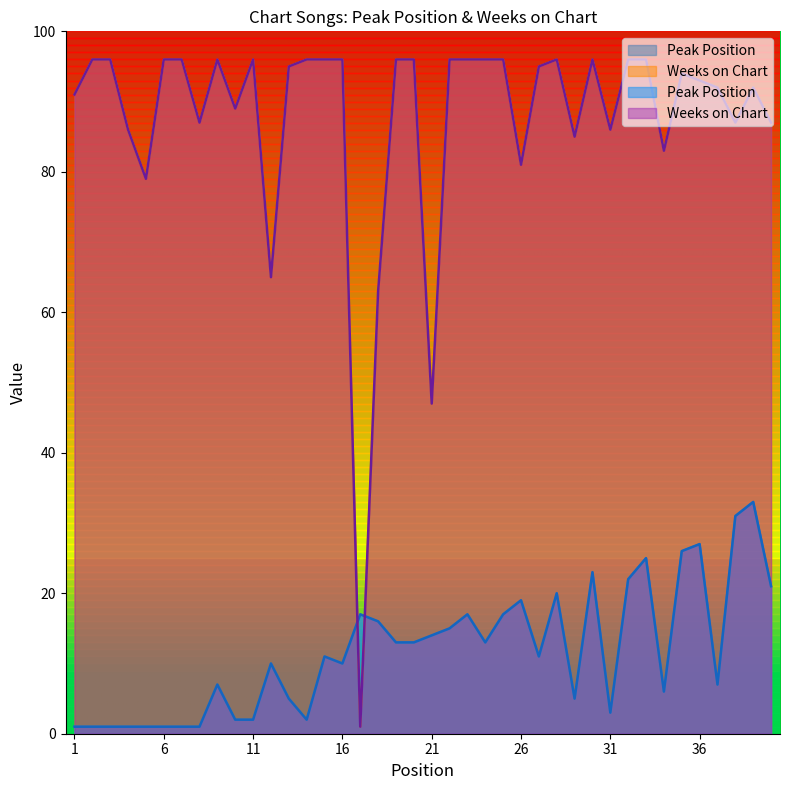

What is the minimum value for Weeks on Chart?

1